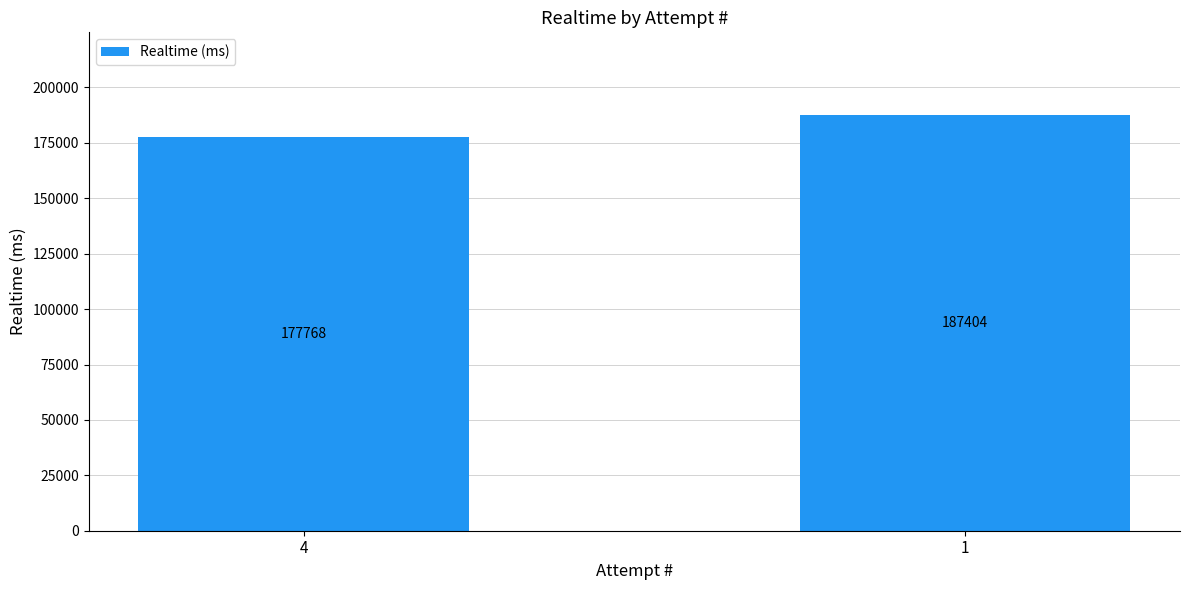

Rank the categories by value from lowest to highest.

4, 1